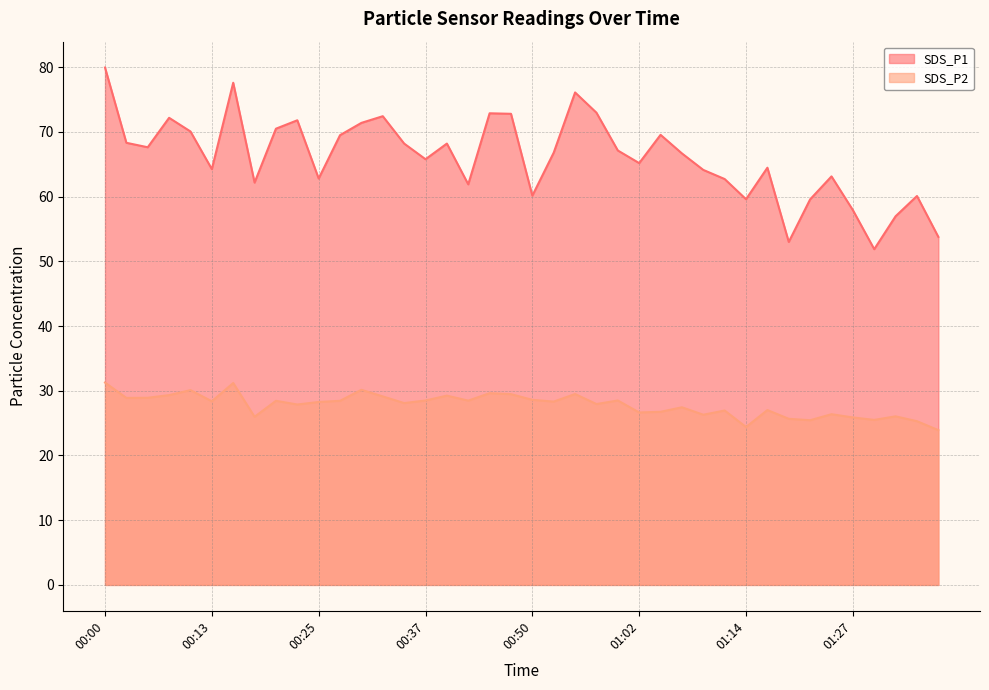

Reading right to left, what are all the values shown in this chart?

SDS_P1: 53.8	60.1	57.0	51.9	57.9	63.1	59.6	53.0	64.5	59.6	62.7	64.1	66.7	69.5	65.2	67.1	73.0	76.1	66.8	60.1	72.8	72.9	61.9	68.2	65.8	68.2	72.4	71.4	69.5	62.8	71.8	70.5	62.2	77.6	64.2	70.1	72.2	67.6	68.3	80.0
SDS_P2: 23.9	25.3	26.1	25.5	25.9	26.4	25.4	25.7	27.0	24.4	26.9	26.3	27.4	26.8	26.6	28.5	27.9	29.5	28.3	28.6	29.5	29.6	28.5	29.2	28.5	28.1	29.1	30.1	28.4	28.3	27.9	28.4	26.0	31.2	28.4	30.1	29.3	28.9	28.9	31.3